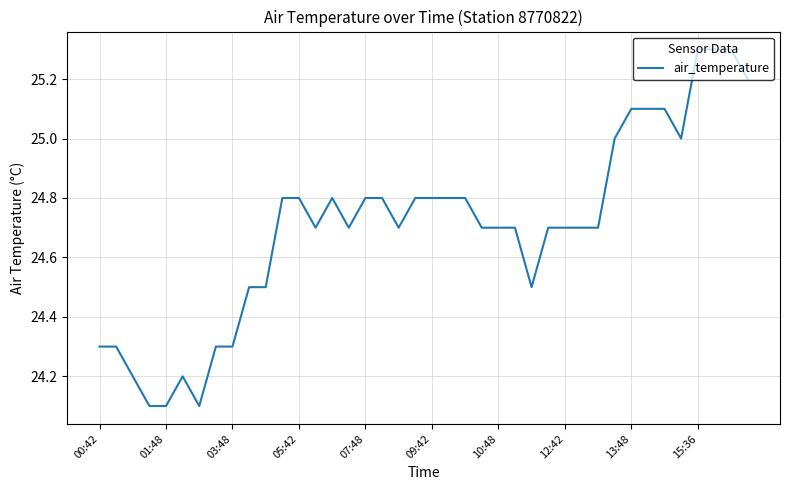

What is the maximum value shown in the chart?

25.3